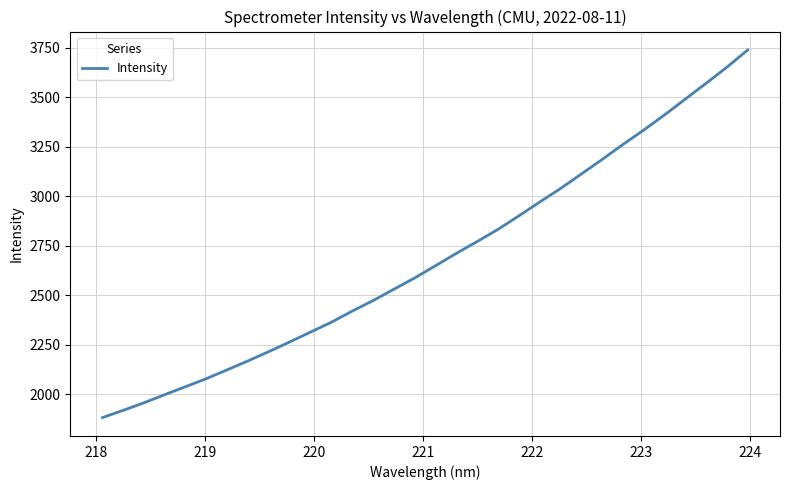

What is the maximum value shown in the chart?

3740.0